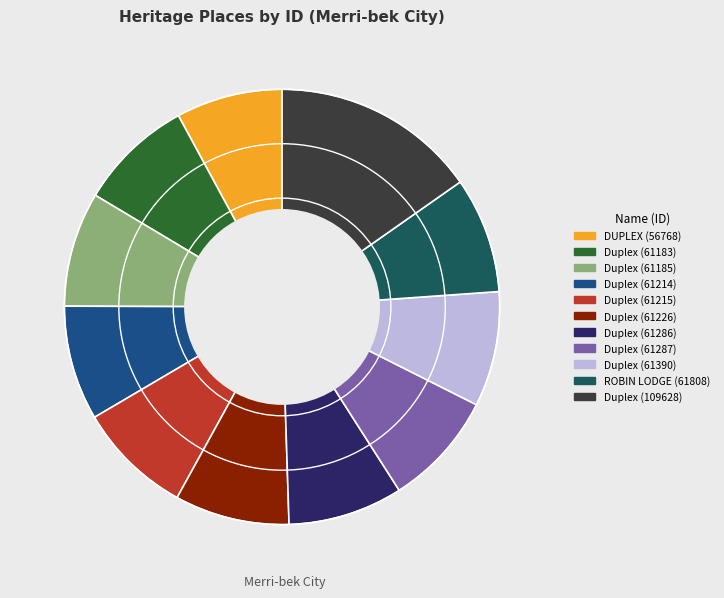

Combined, do Duplex (61226) and Duplex (61287) account for over 50%?

No